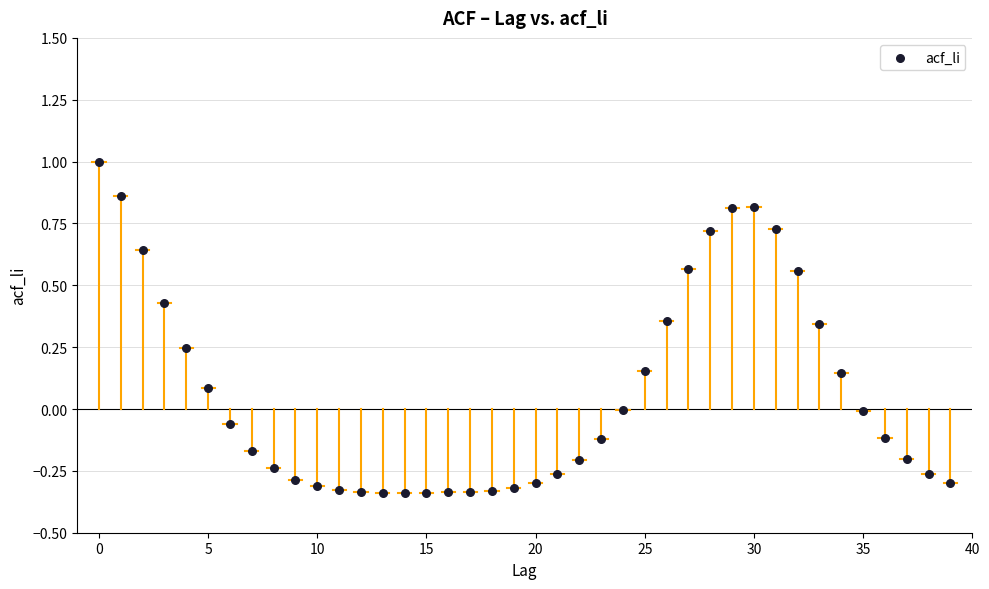

What is the range of Y values (max minus min)?

1.3